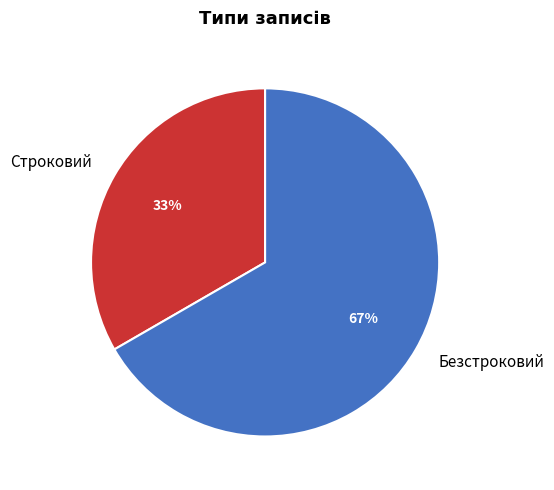

Is it true that Строковий is 22% of the pie?

False